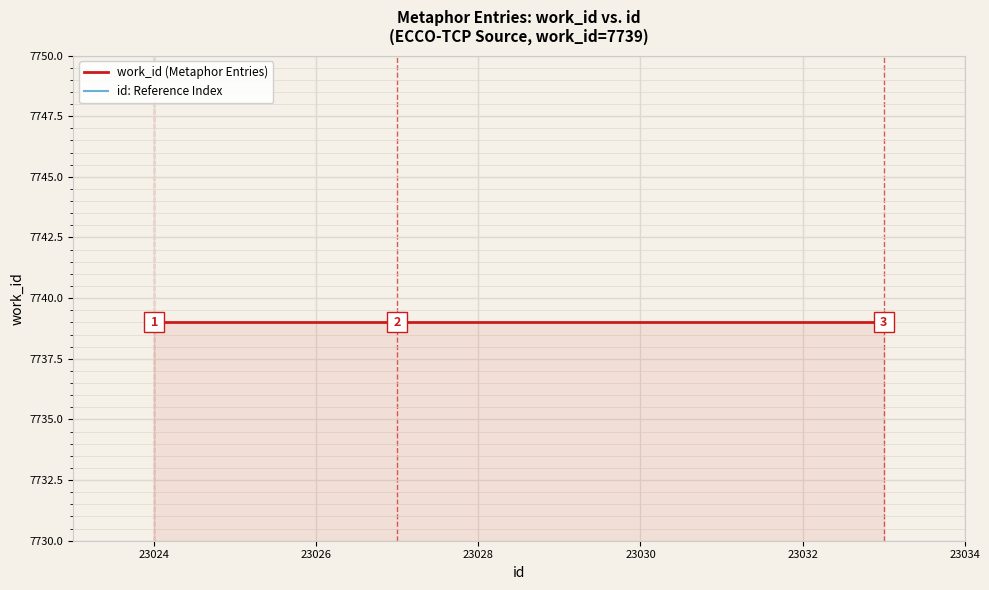

Reading left to right, what are all the values shown in this chart?

work_id (Metaphor Entries): 7739	7739	7739	7739	7739	7739	7739	7739	7739	7739
id: Reference Index: 7540	7591	7523	7590	7589	7559	7631	7645	7643	7653